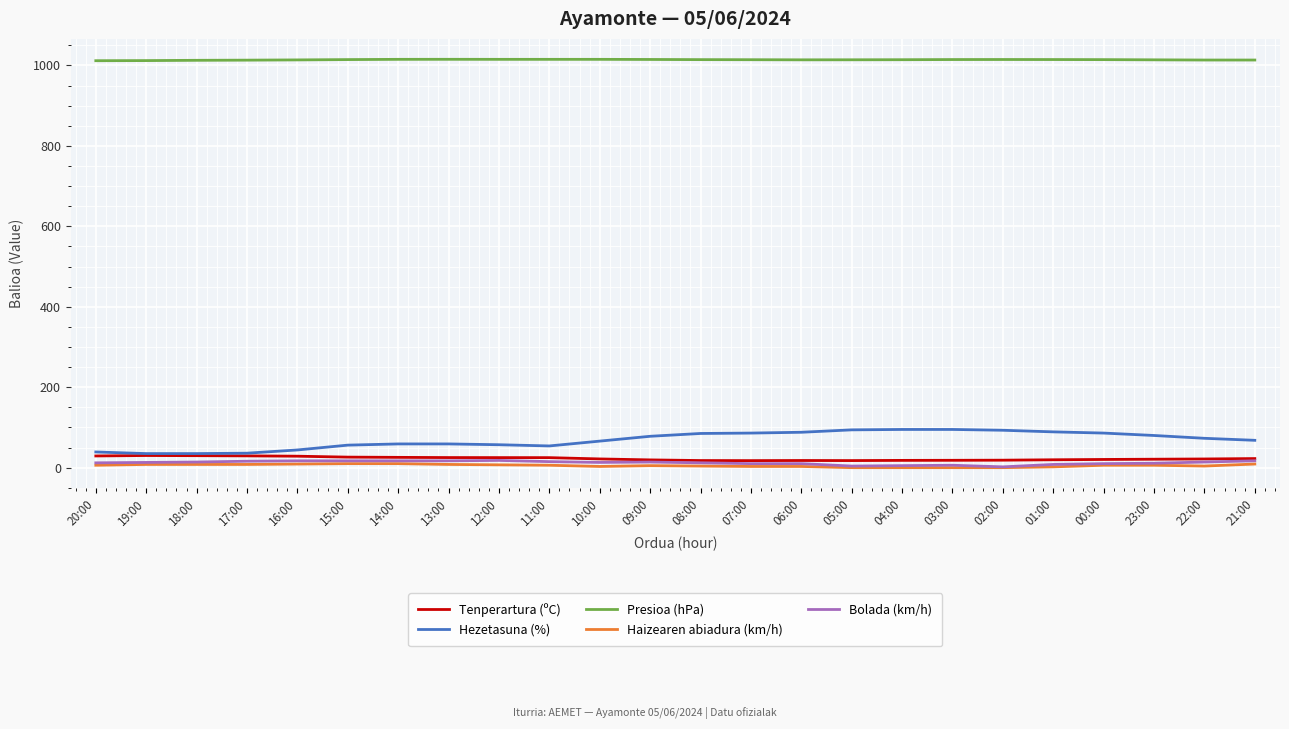

Is it true that Hezetasuna (%) equals 34.8 at 07:00?

False